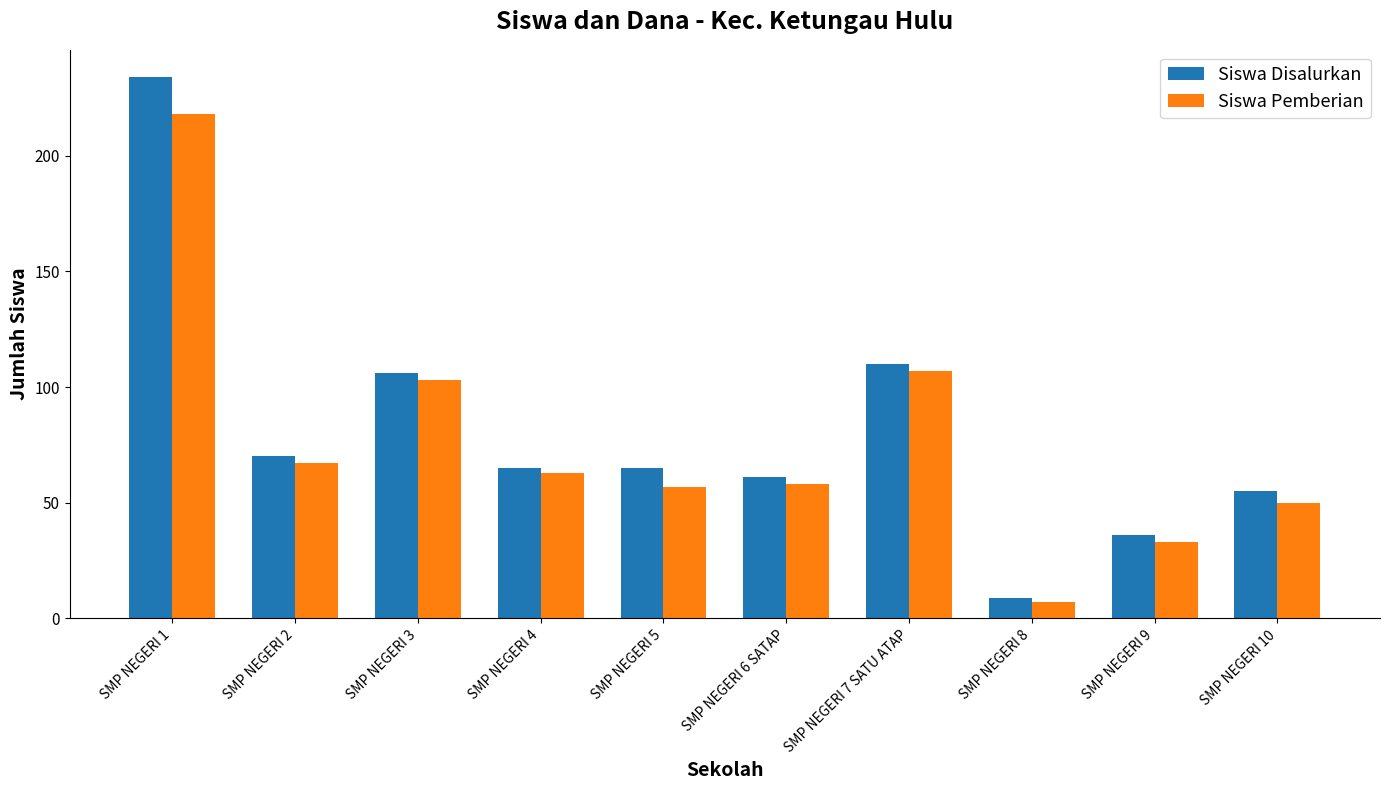

What is the minimum value for Siswa Disalurkan?

9